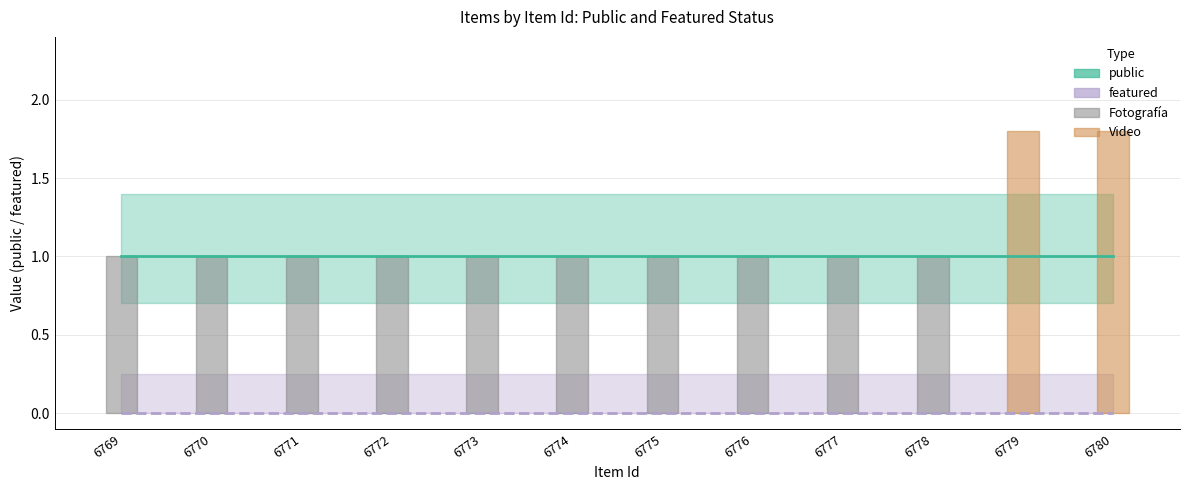

Between 6774 and 6777, which series saw the biggest shift?

public